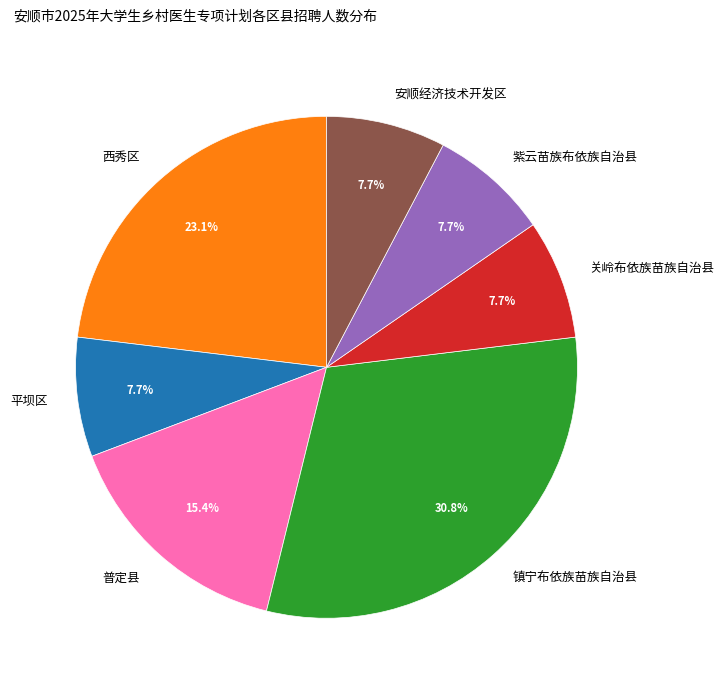

Count the number of slices in the pie.

7